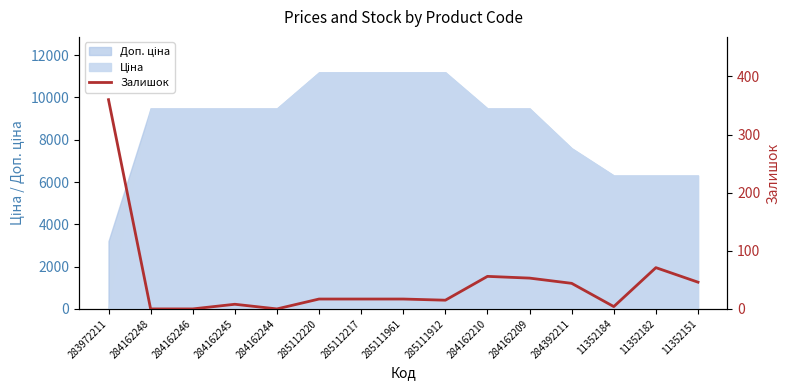

True or false: the data has more than 0 interior local peaks.

True